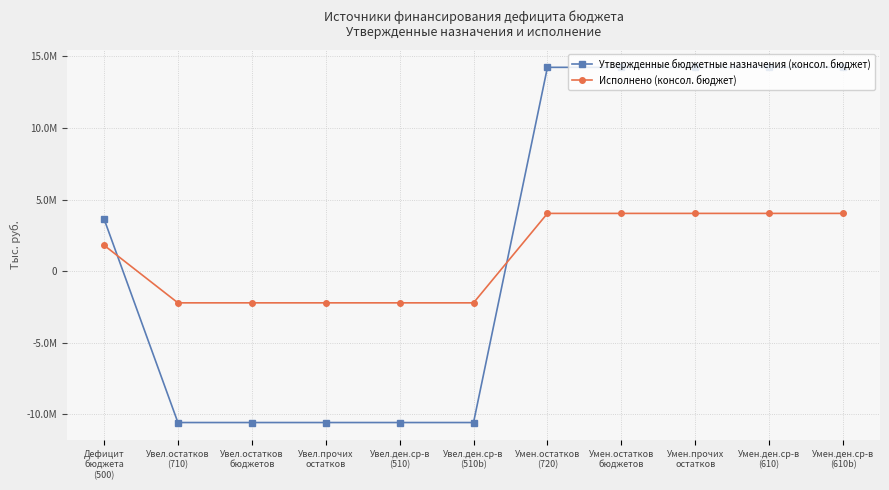

Is this an area chart (filled region under the line)?

No